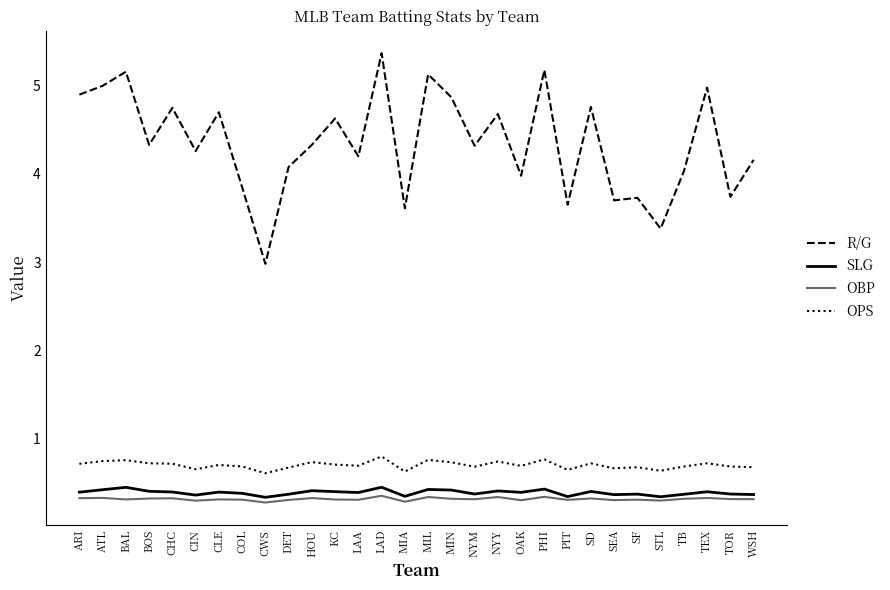

At which category is the sum across all series the highest?

LAD